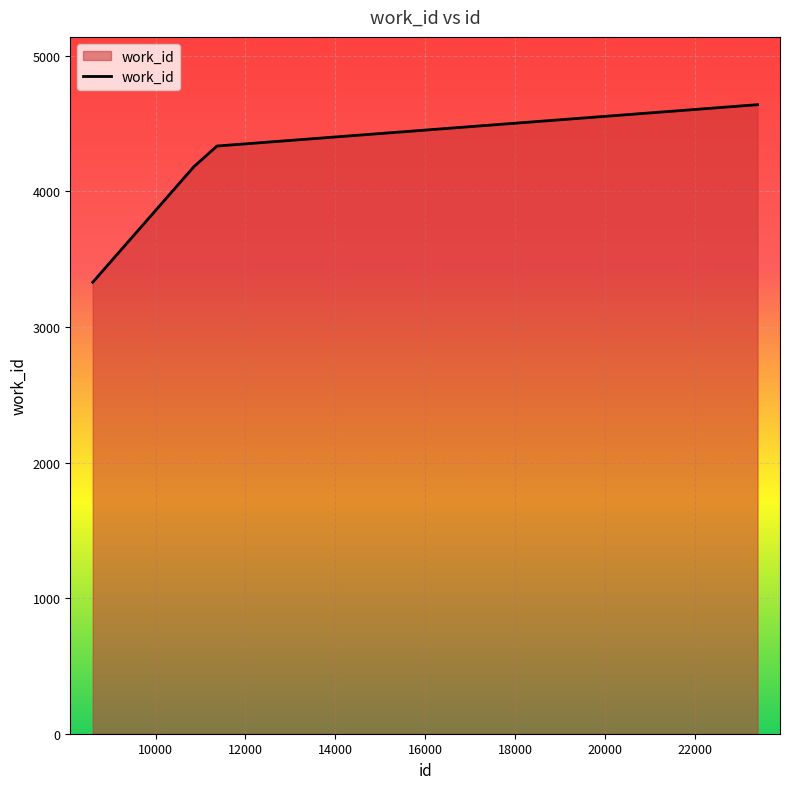

What is the average value?

4122